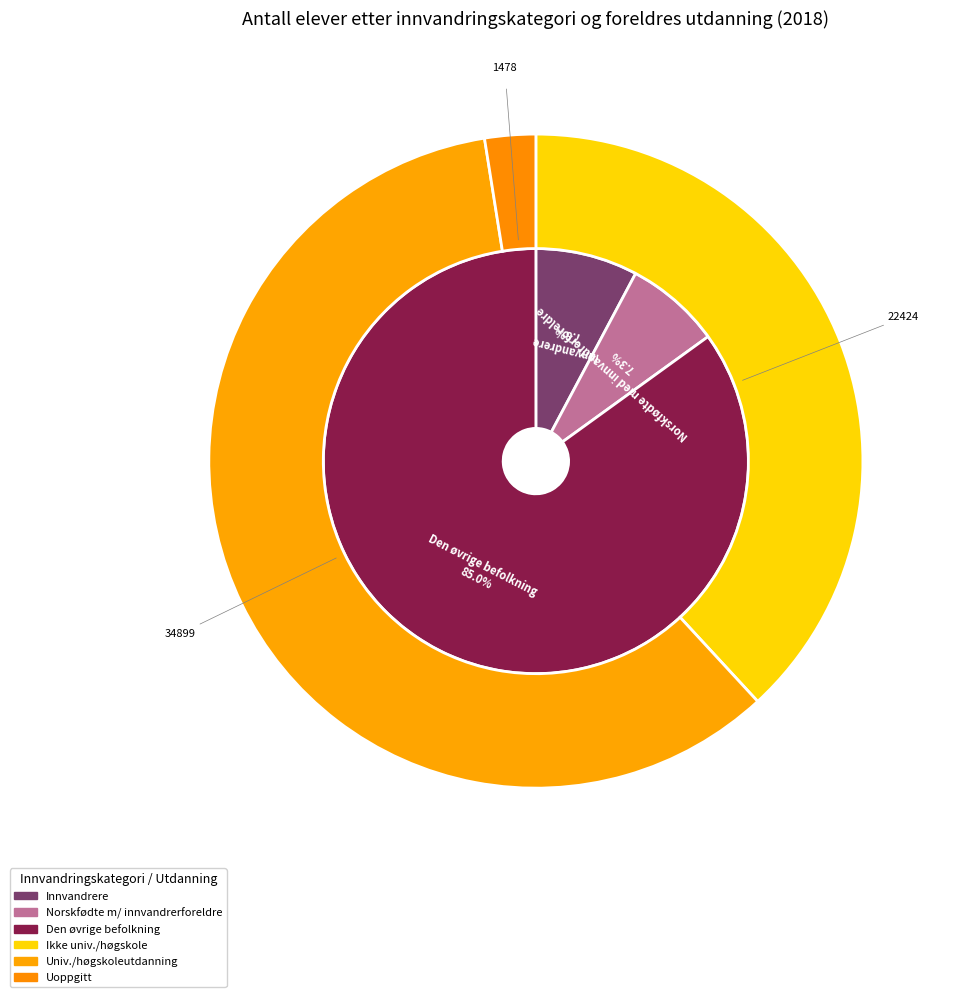

Which category has the smallest portion of the pie?

Uoppgitt